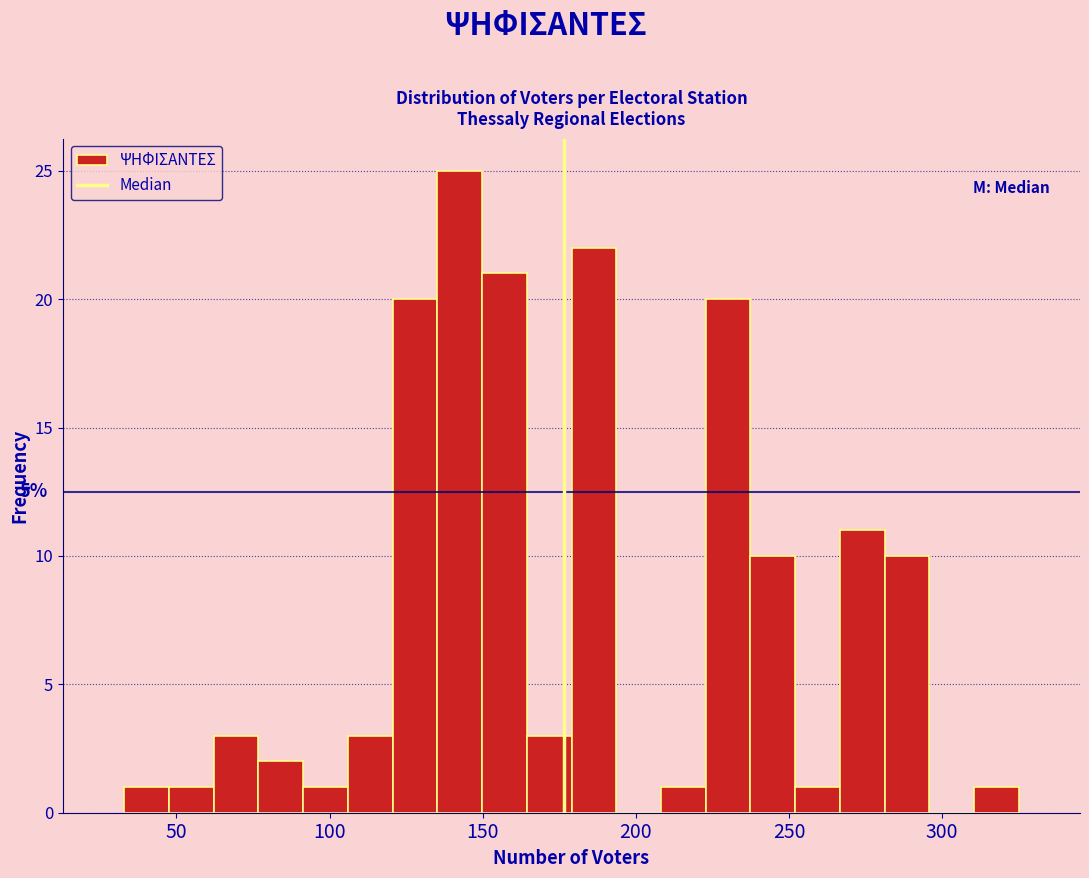

Around what value on the x-axis is the tallest bar? Give the approximate position of its centre, as read against the axis.

145